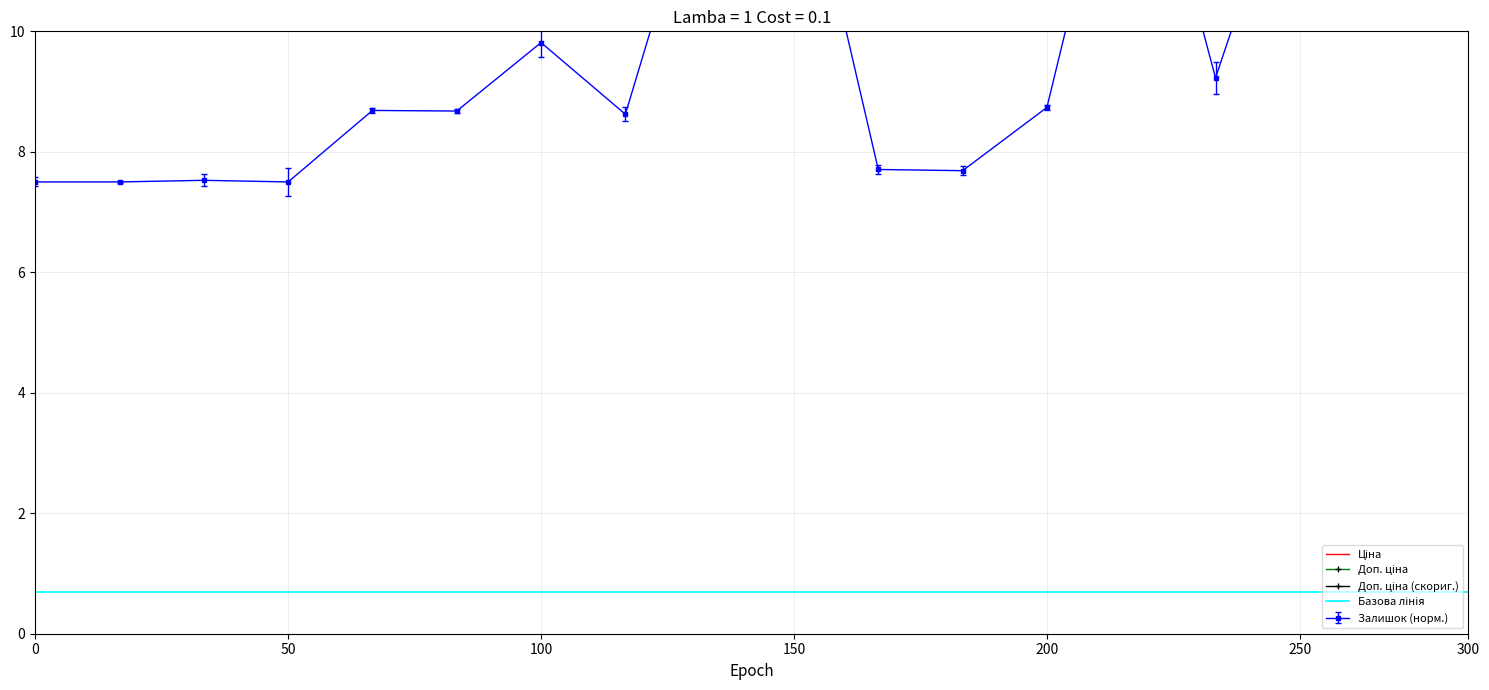

True or false: Доп. ціна (скориг.) has a value of 6328.9 at 100.

False